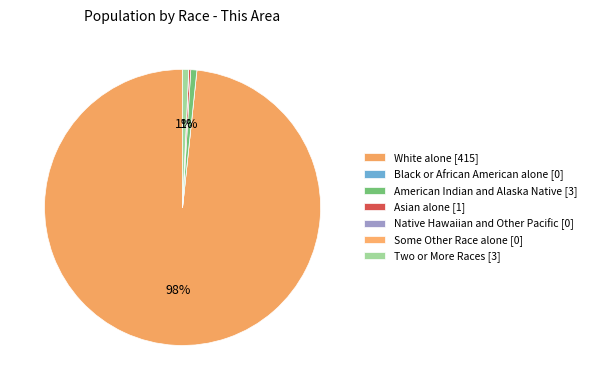

How many slices are in this pie chart?

7